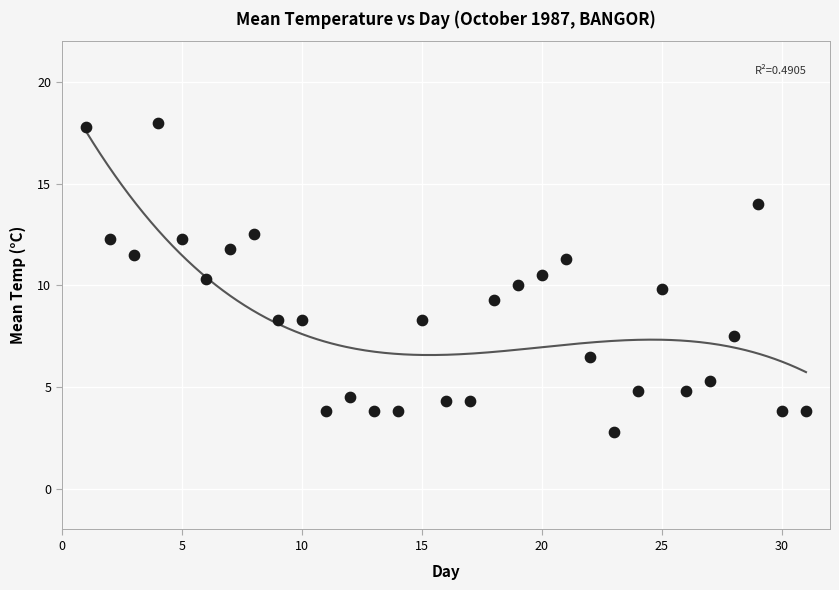

What is the range of X values (max minus min)?

30.0